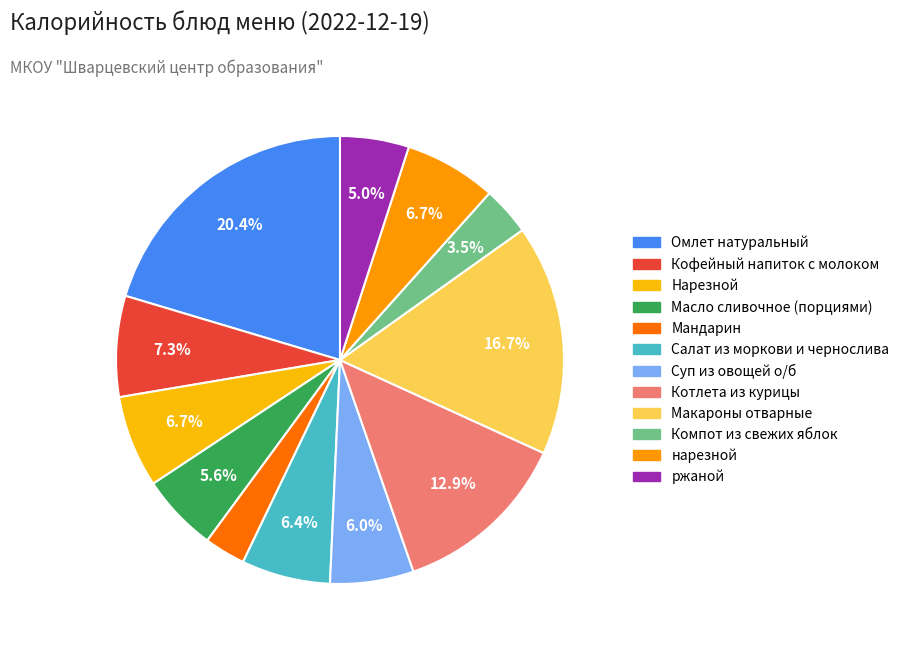

Which has a higher value, Масло сливочное (порциями) or ржаной?

Масло сливочное (порциями)